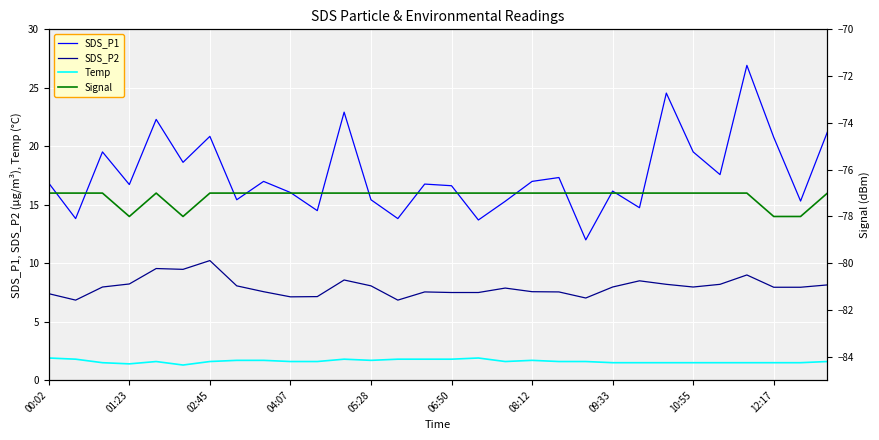

What is the highest value of the SDS_P1 series?

26.9